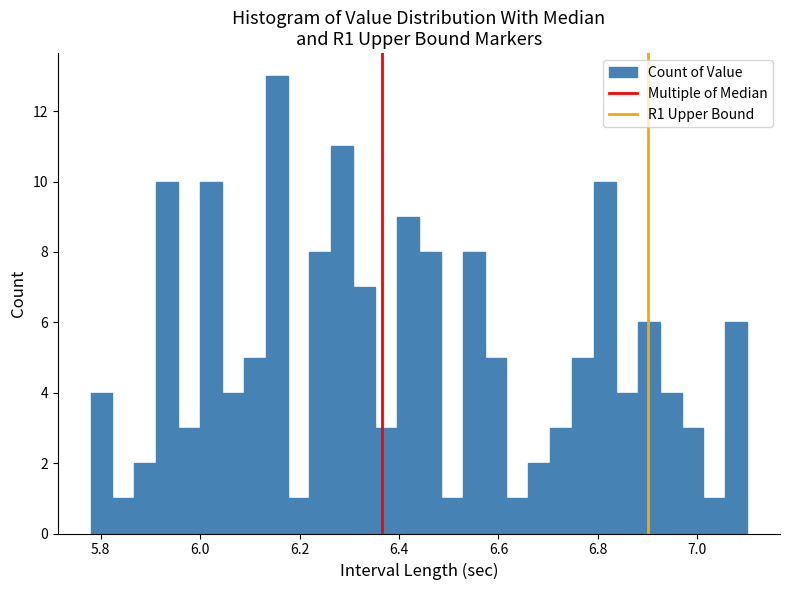

Read against the x-axis, roughly where is the centre of the tallest bar?

6.16